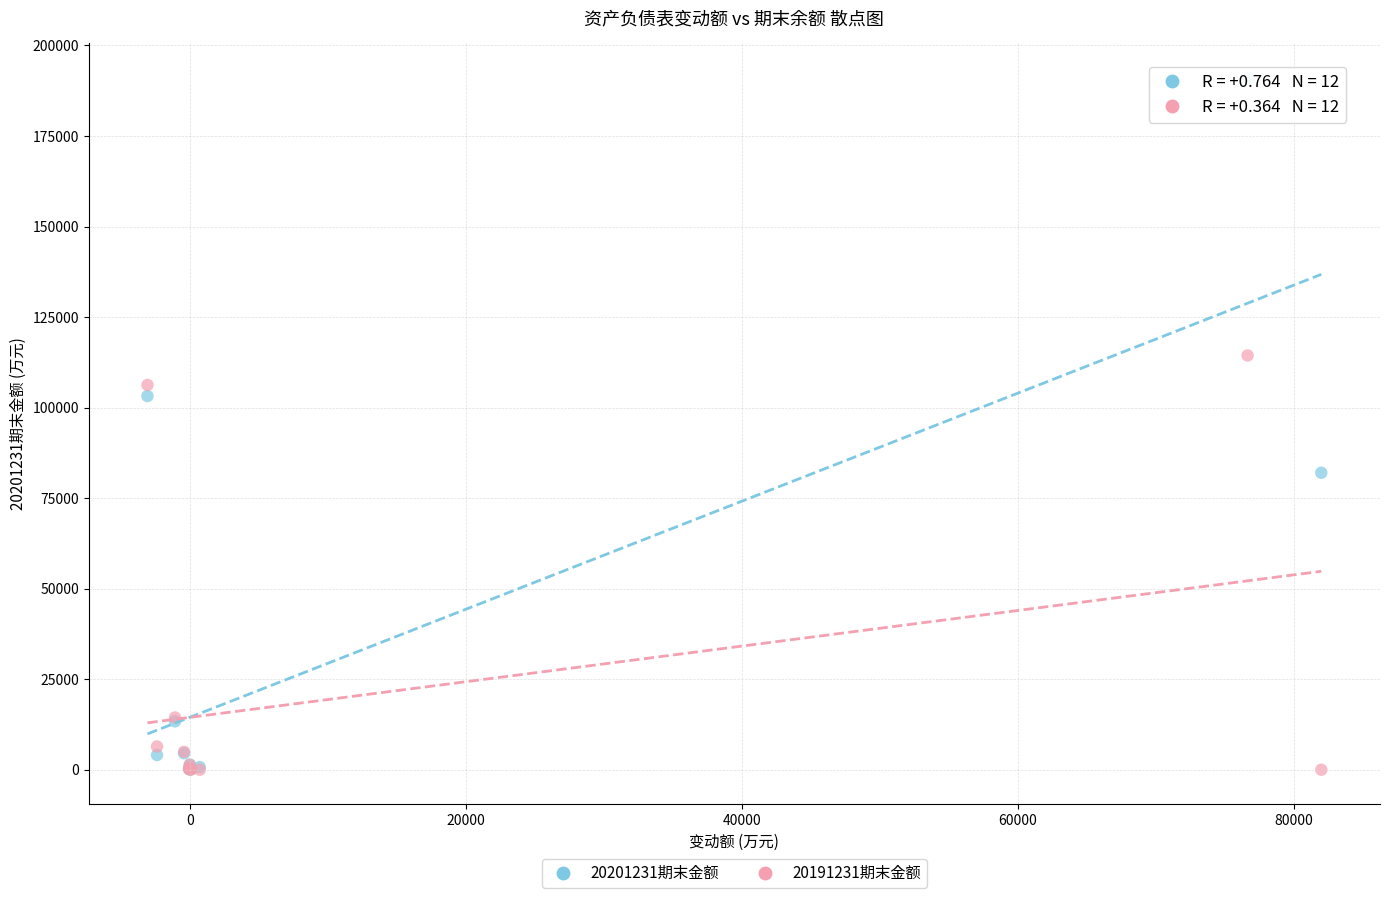

Which series contains the highest Y value?

20201231期末金额